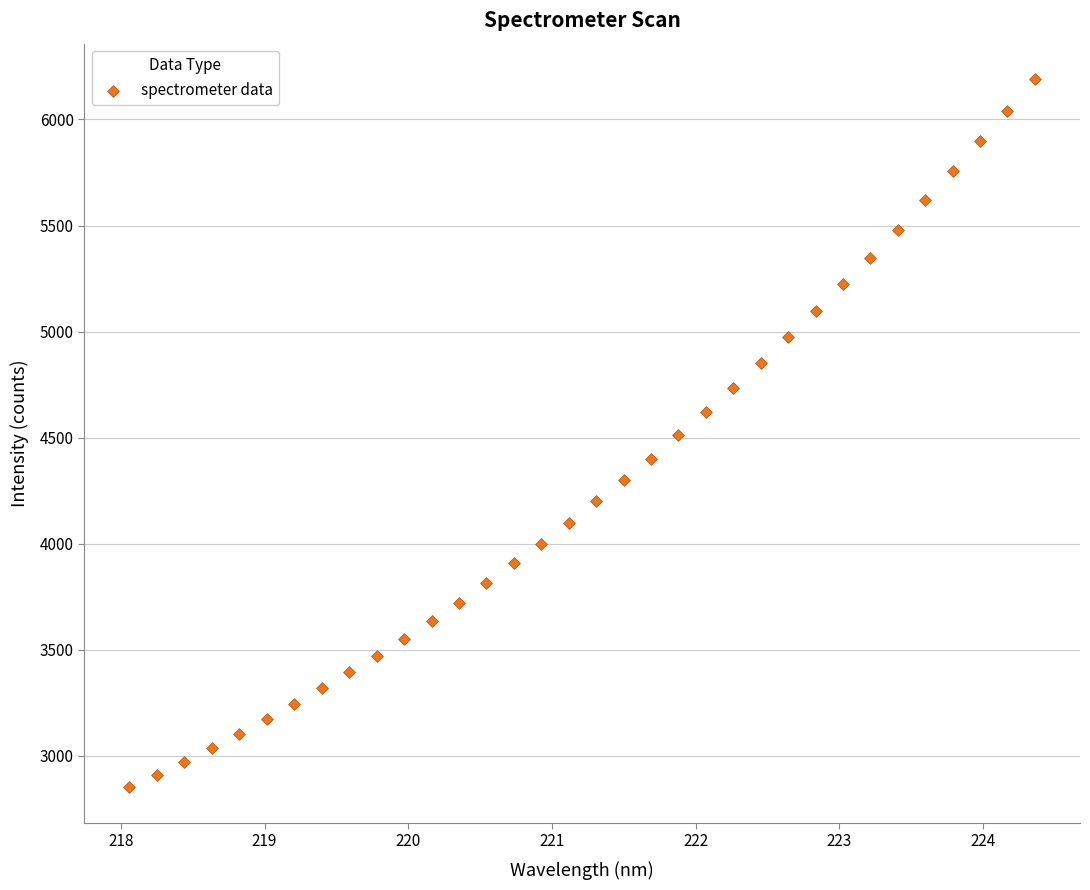

What is the range of X values (max minus min)?

6.3